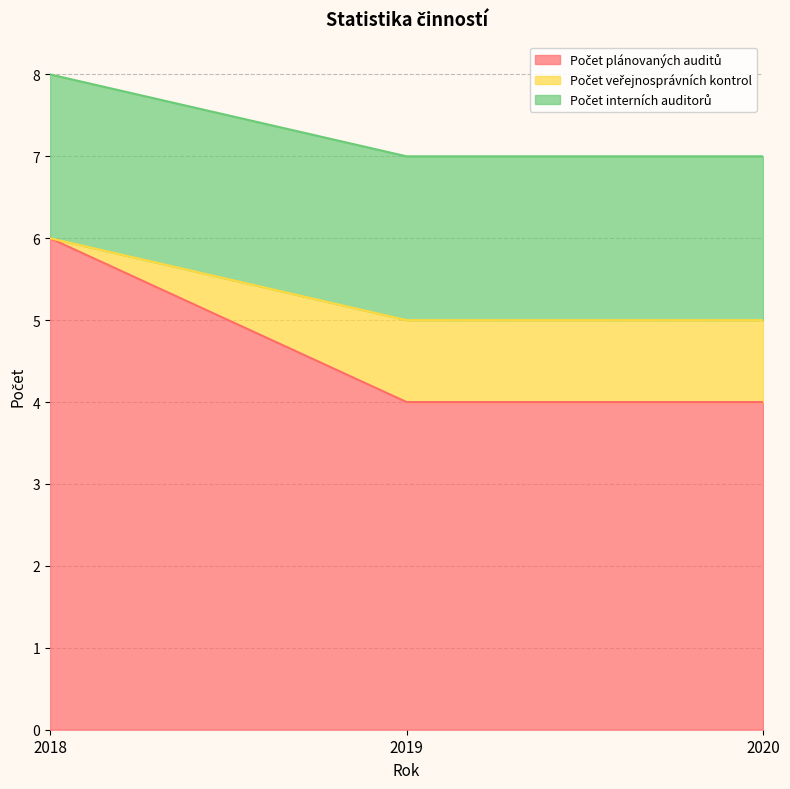

What is the difference between the Počet veřejnosprávních kontrol values at 2018 and 2020?

1